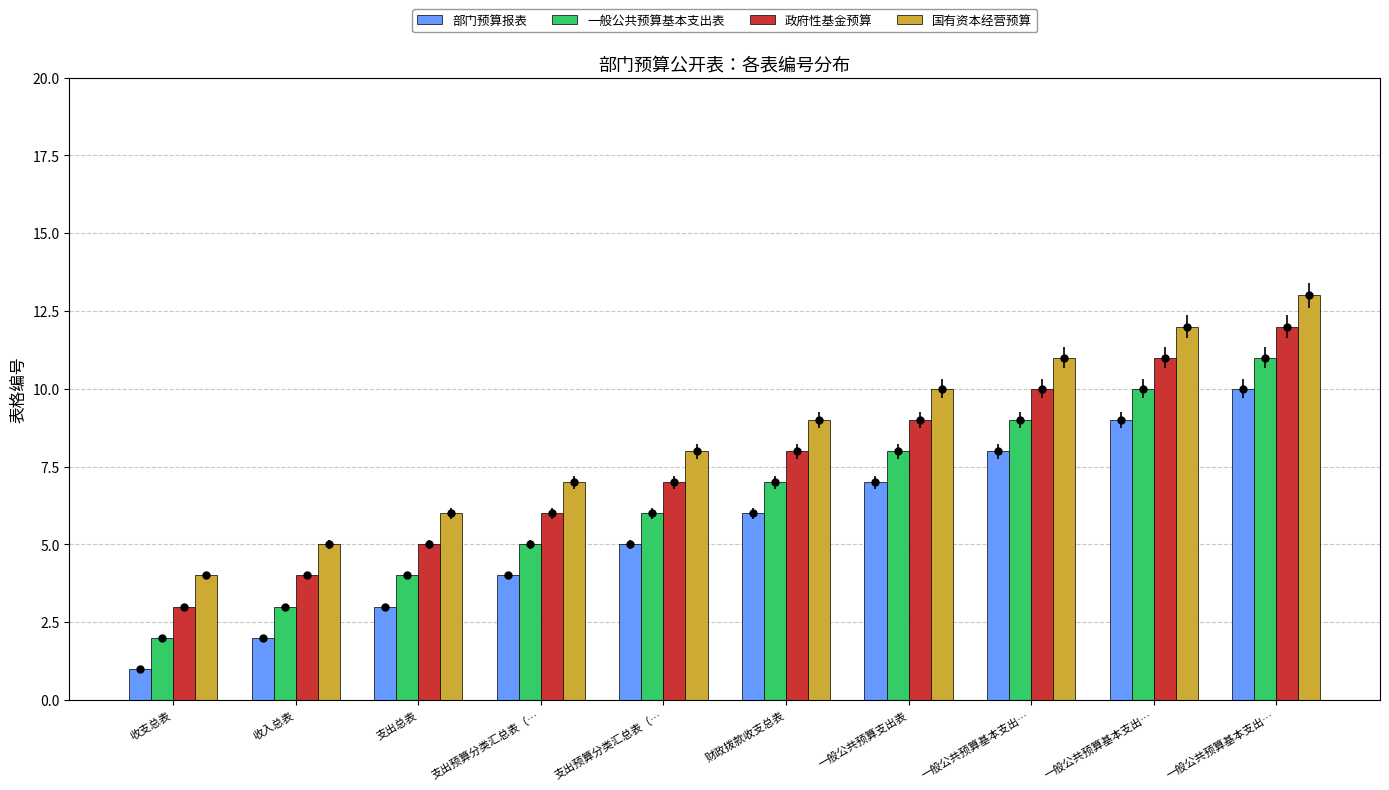

Does the chart contain stacked bars?

No